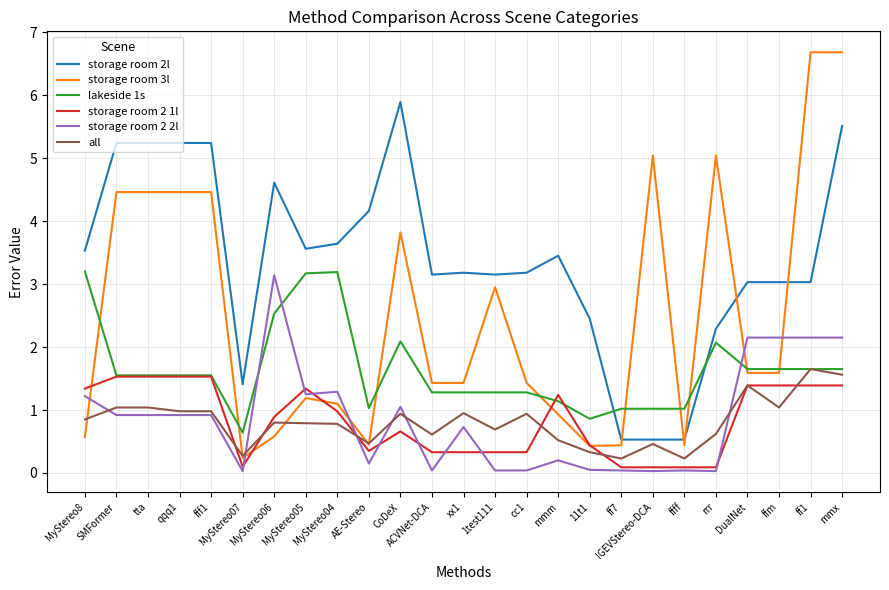

What is the difference between the maximum and minimum values in the storage room 2 2l series?

3.1